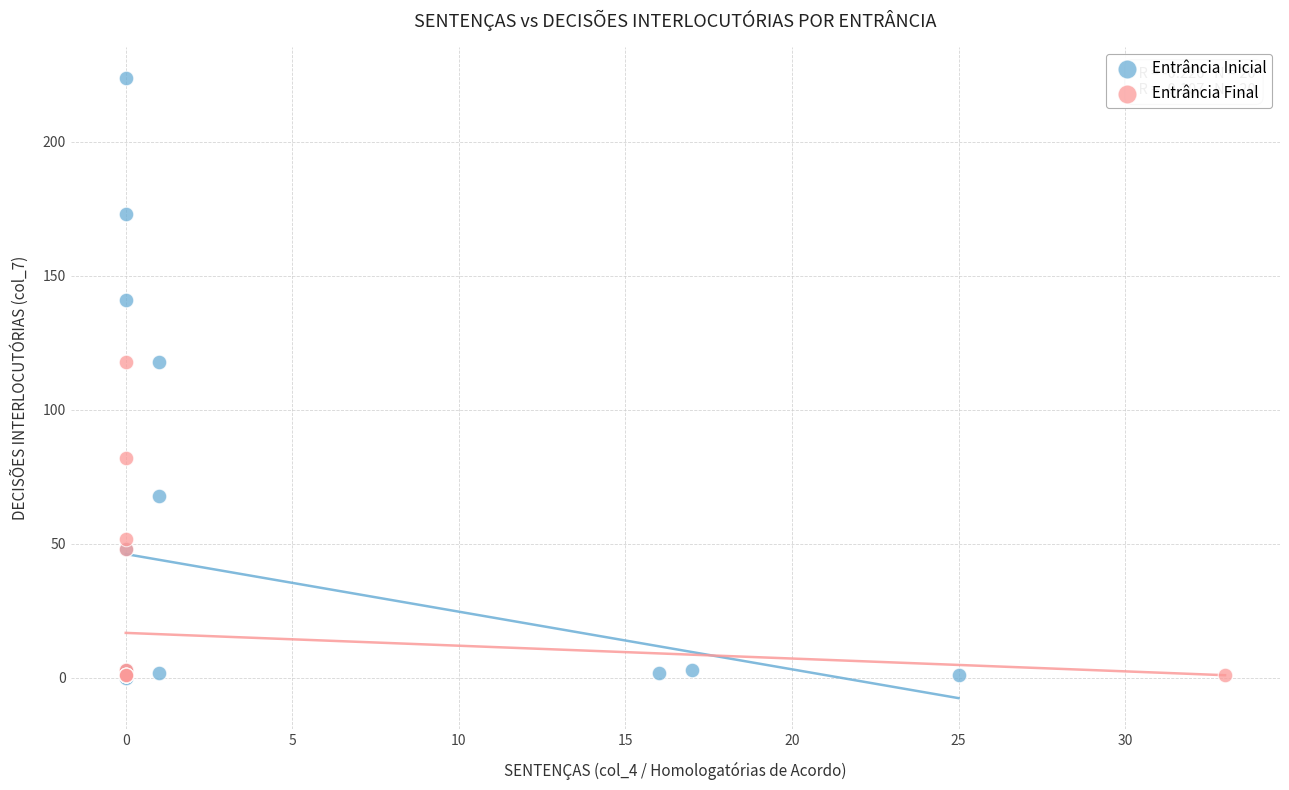

Which series contains the highest Y value?

Entrância Inicial